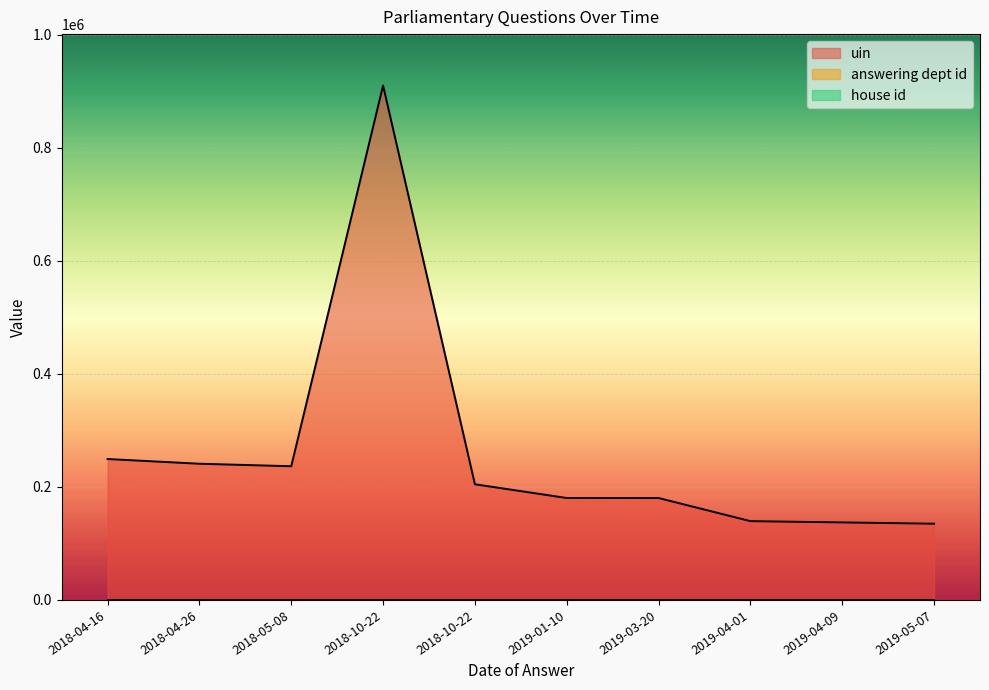

Is the value of house id at 2018-04-26 greater than the value of answering dept id at 2019-01-10?

No